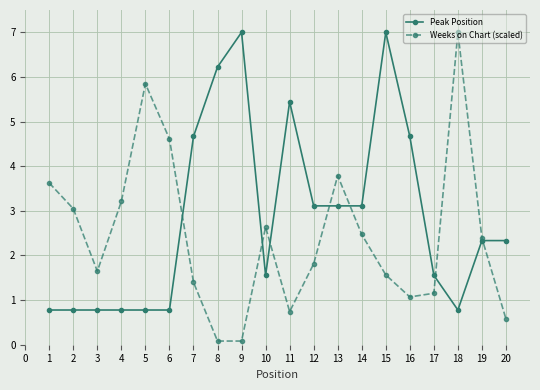

Where do Peak Position and Weeks on Chart (scaled) first cross each other?

6 and 7